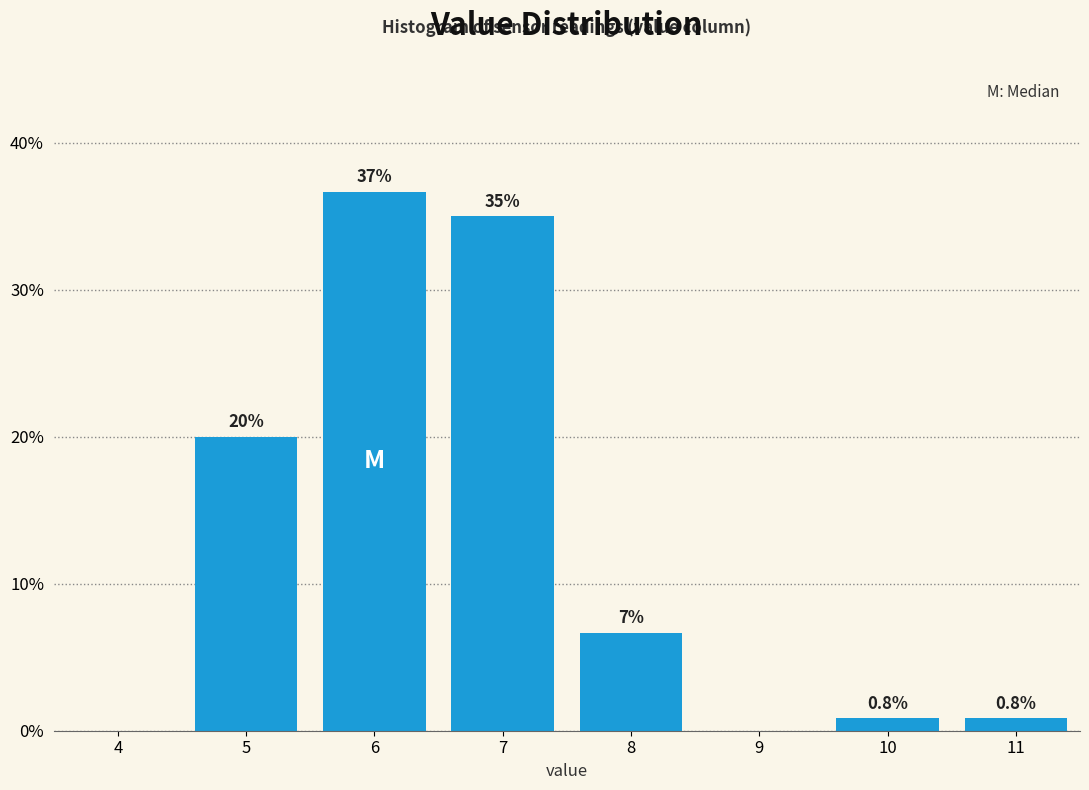

Over which range of the x-axis is the bar tallest?

5.5 to 6.5